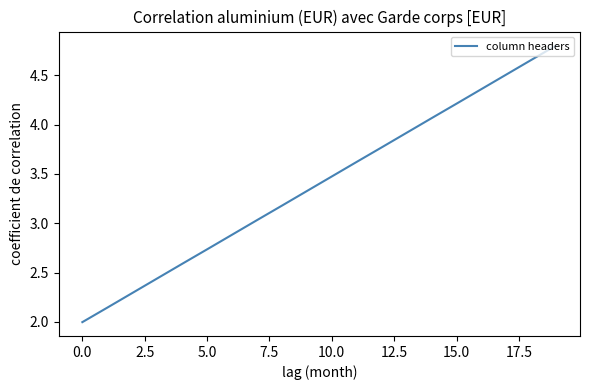

Count the number of values greater than 3.

13